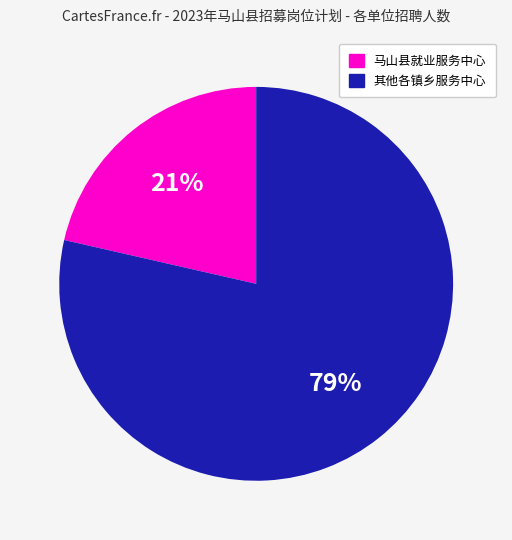

To the nearest percent, what is the average slice percentage?

50%